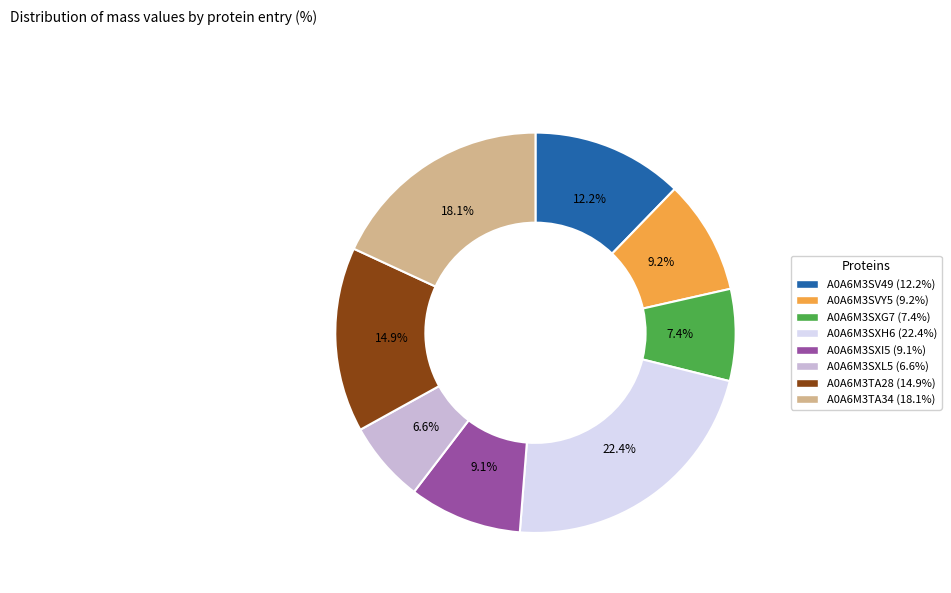

Count the number of slices in the pie.

8